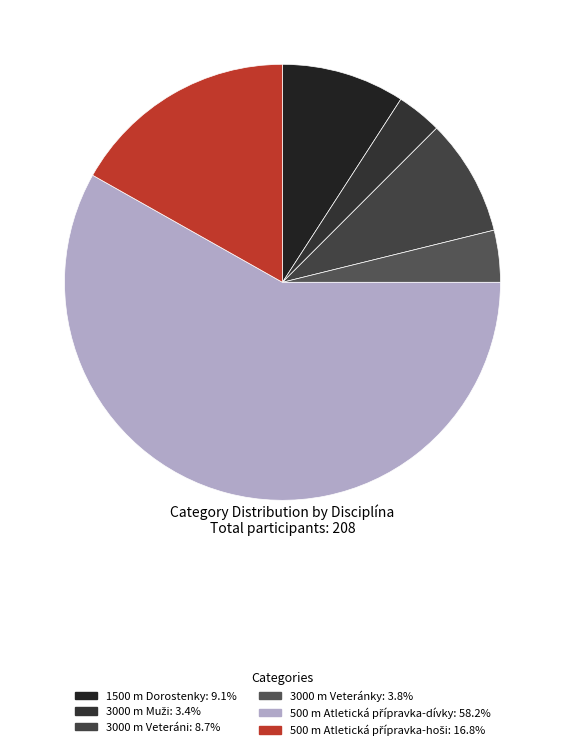

Count the number of slices in the pie.

6